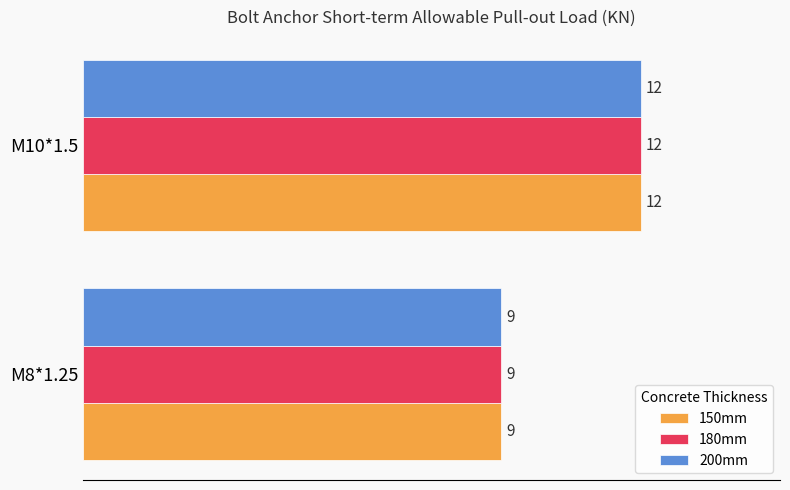

Rank the categories by 150mm value from lowest to highest.

M8*1.25, M10*1.5